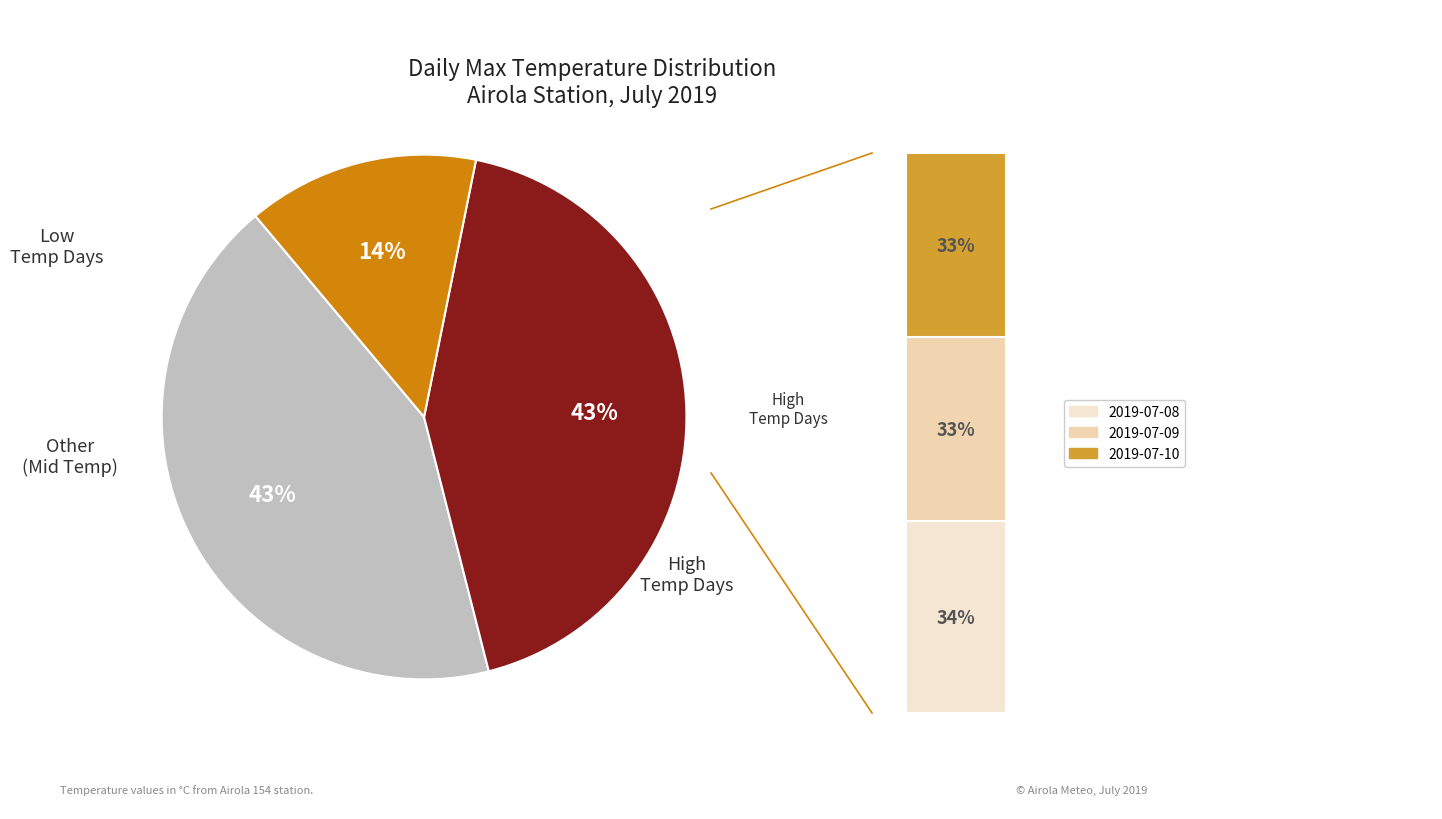

What is the change in value from 2019-07-08 to 2019-07-10?

-1.2